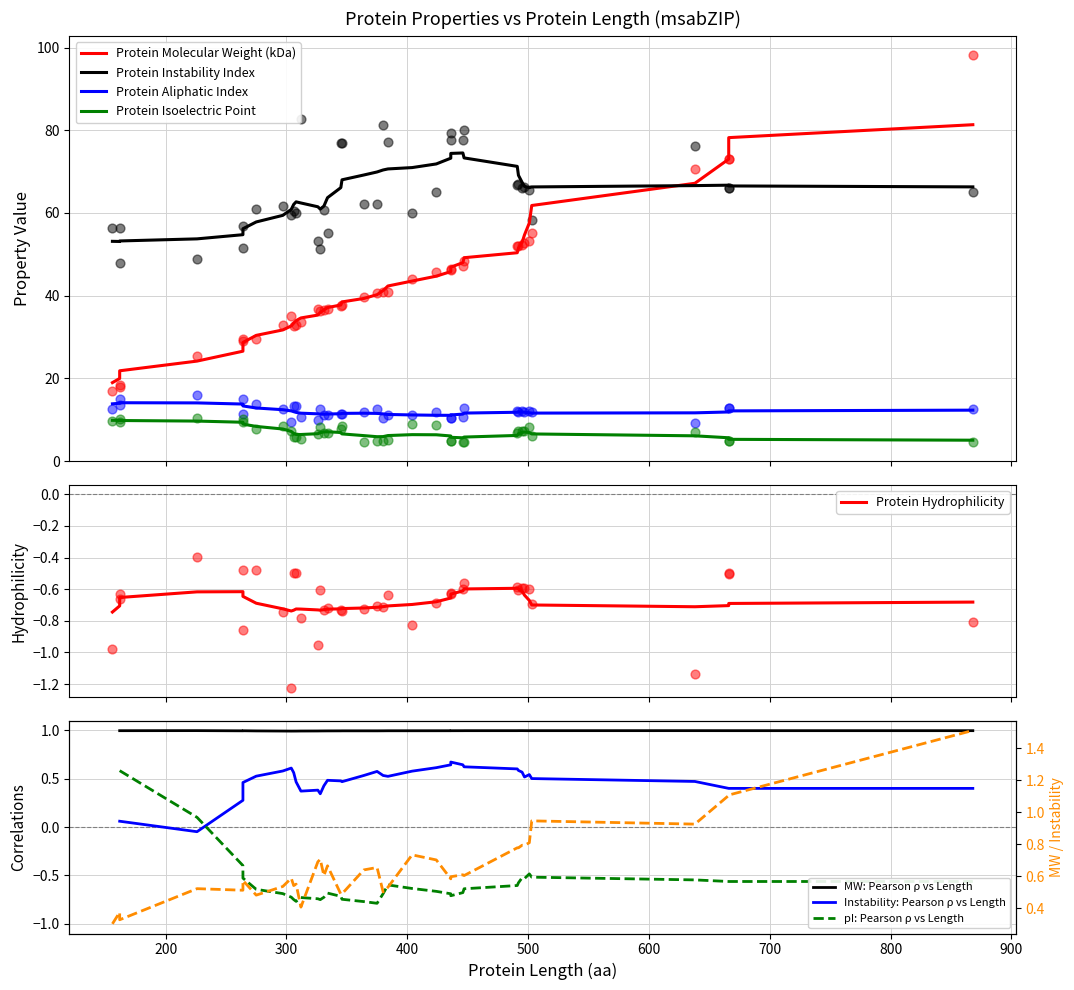

At which category is the sum across all series the highest?

868